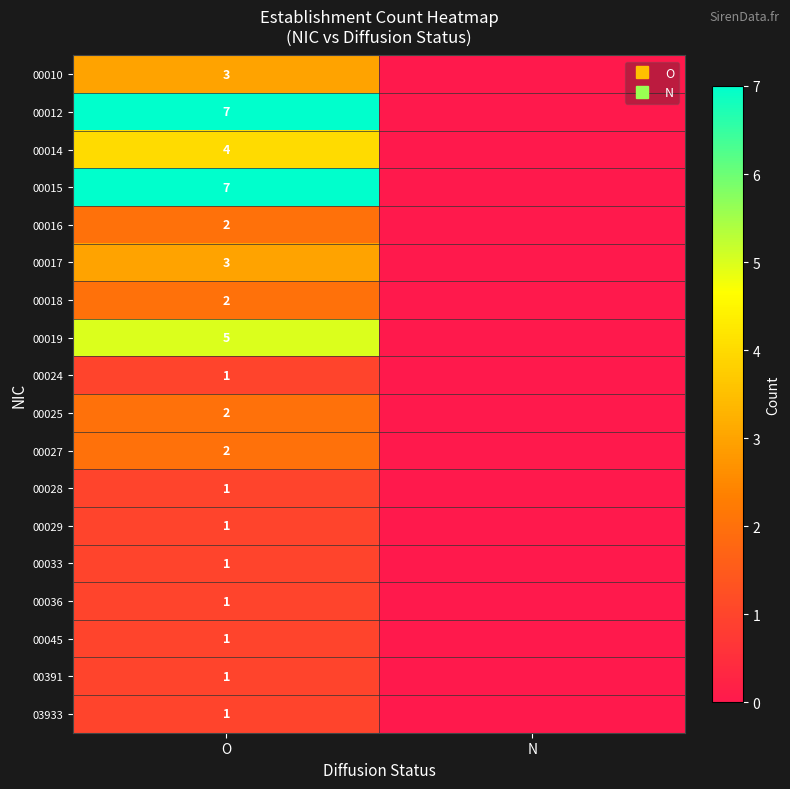

What is the difference between the 00012 values at N and O?

7